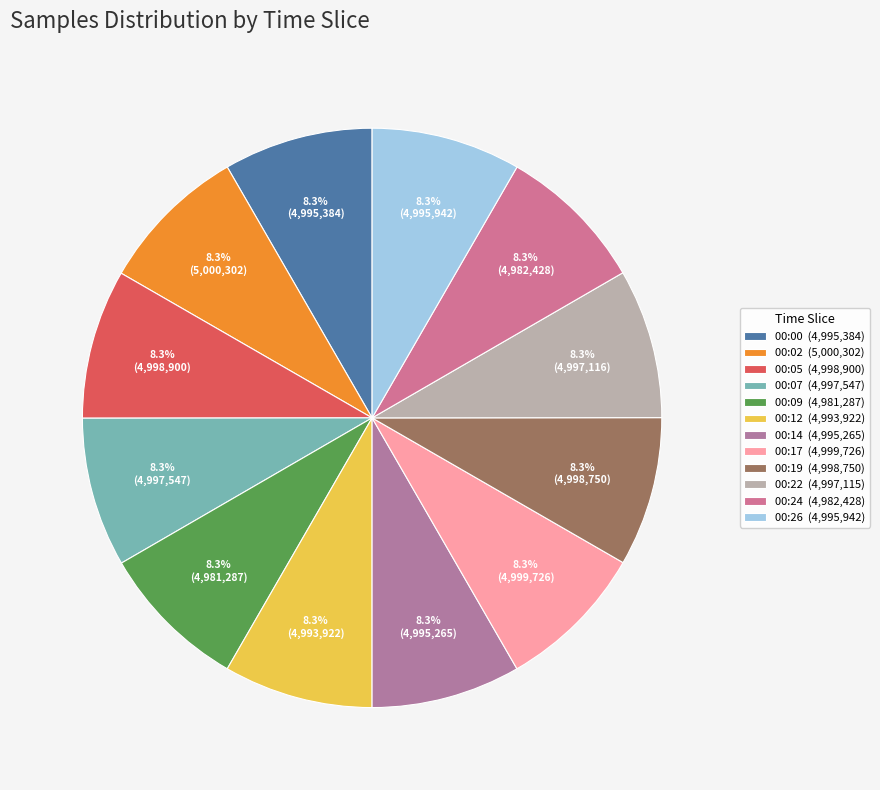

Is there any slice that represents more than half of the pie?

No